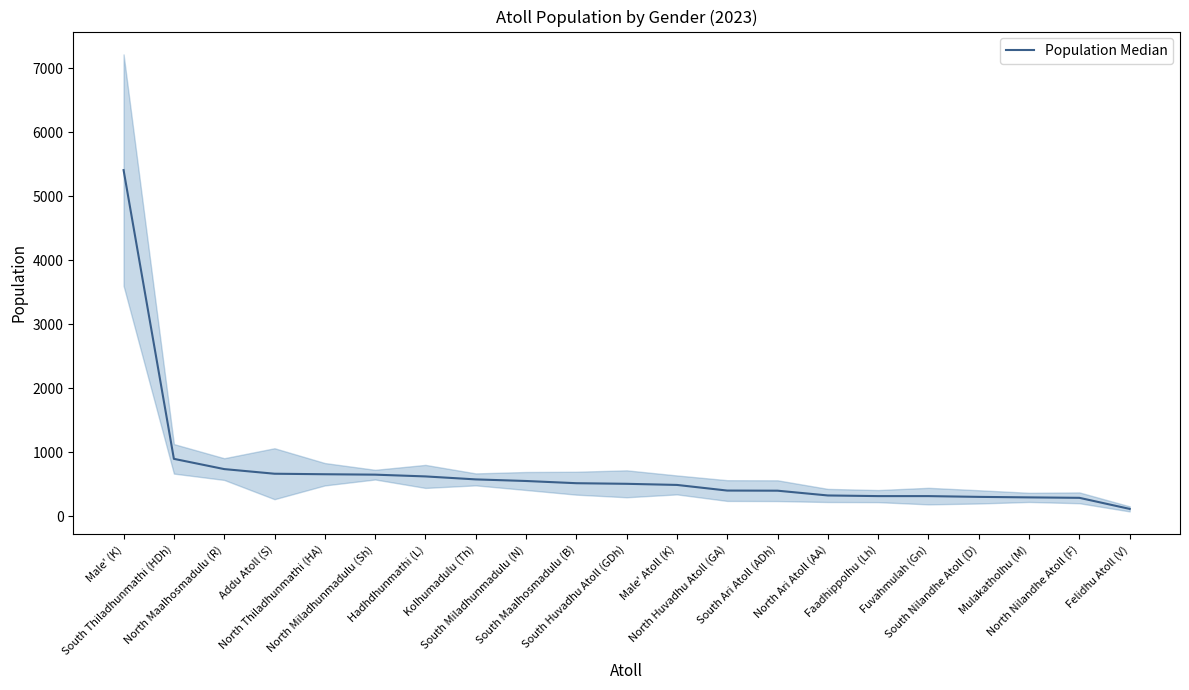

Is it true that the value at South Miladhunmadulu (N) is 552.5?

True